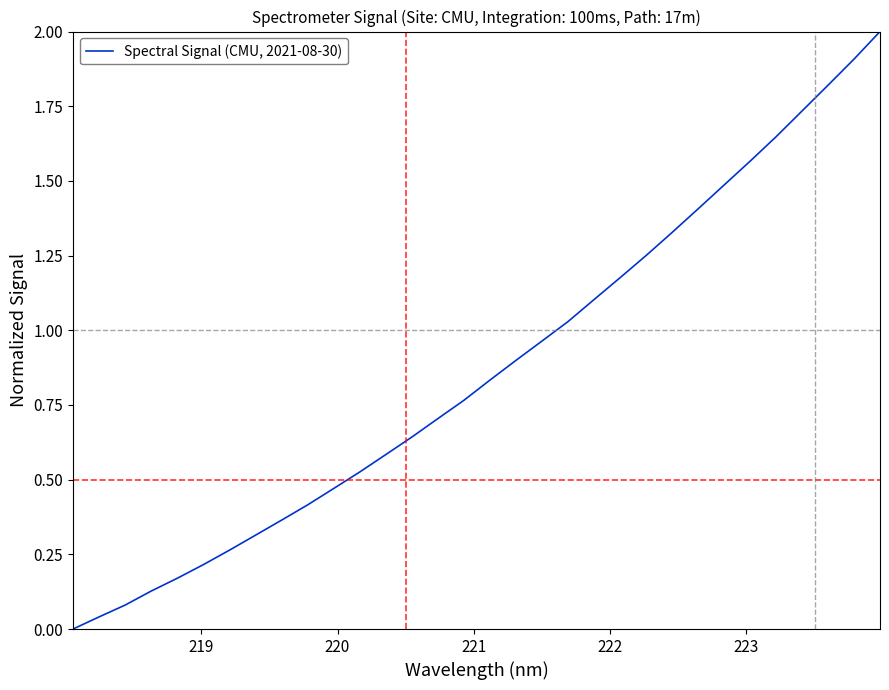

What is the maximum value shown in the chart?

2.0